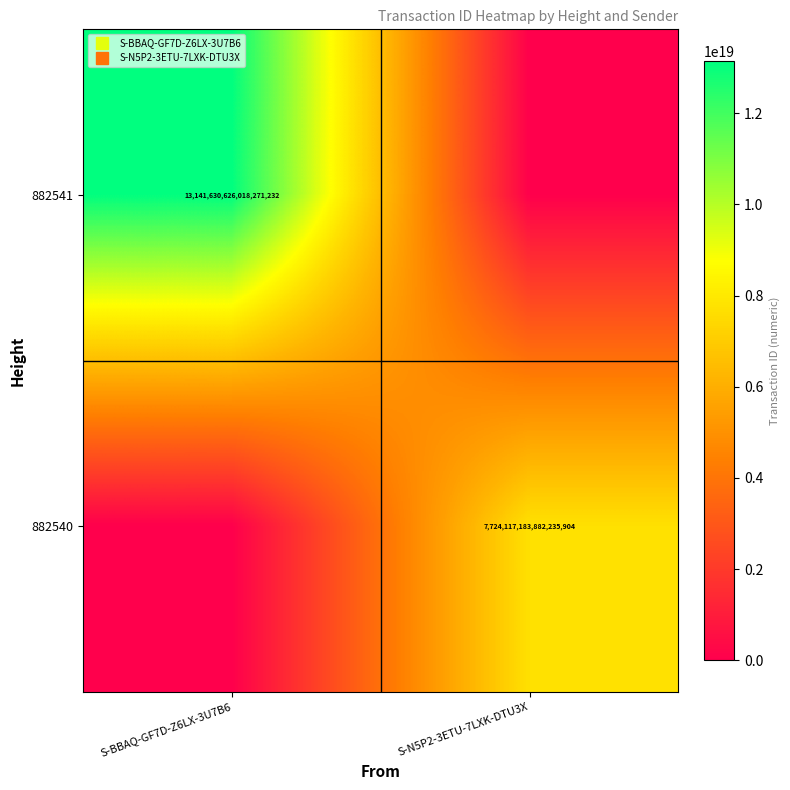

At how many categories does at least one series exceed 7289361211159915520?

2